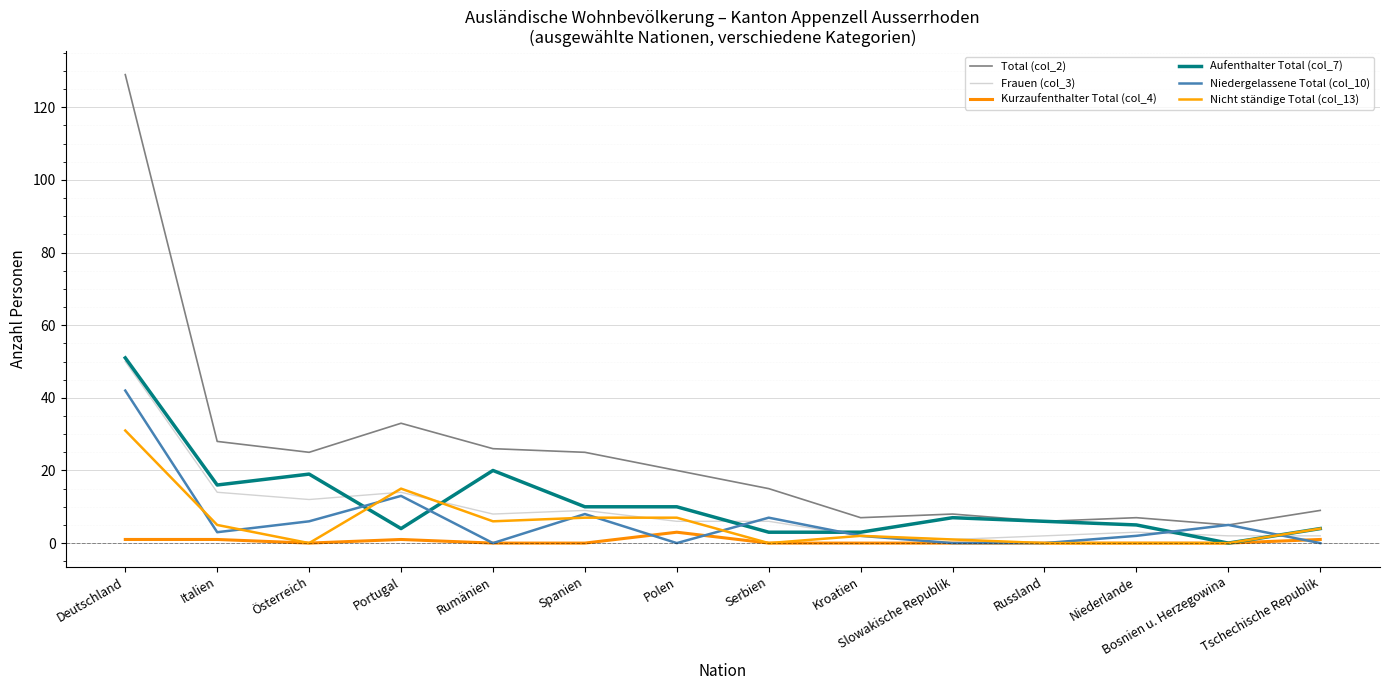

What is the sum of the Nicht ständige Total (col_13) values at Tschechische Republik and Portugal?

19